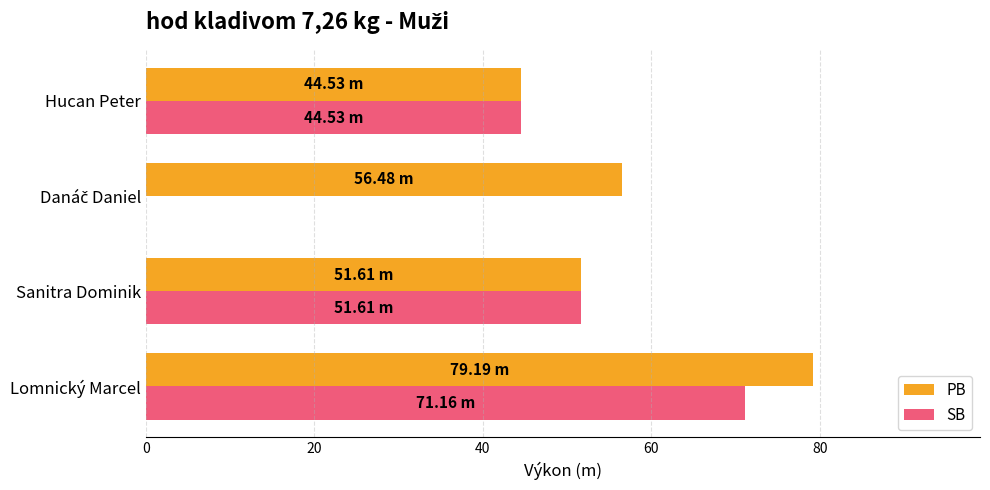

At which label is SB closest to 35?

Hucan Peter